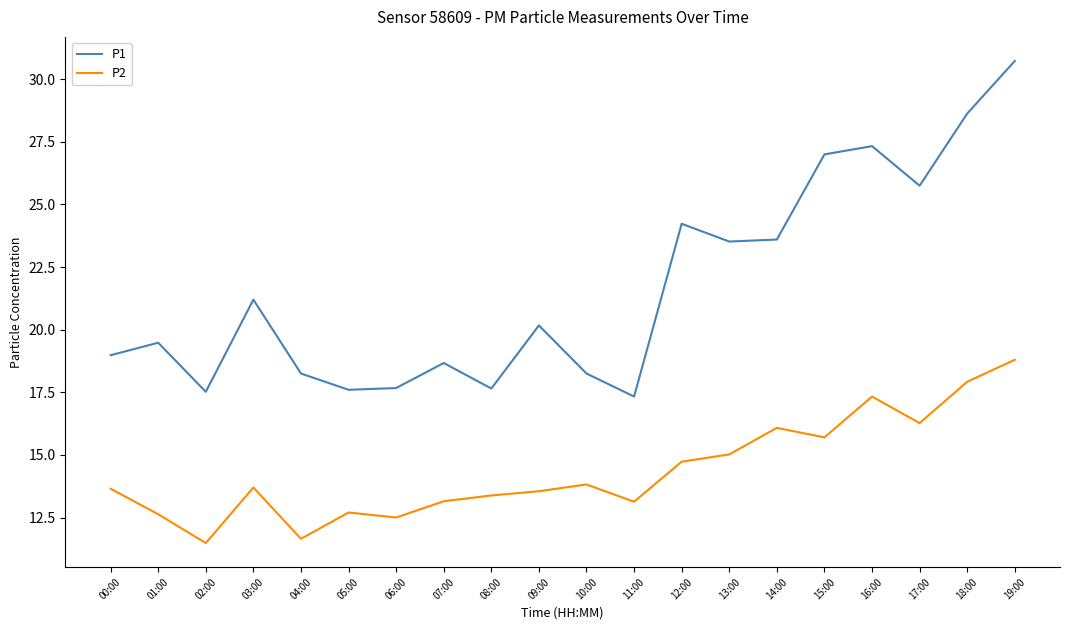

List the series in order of their peak value, highest first.

P1, P2